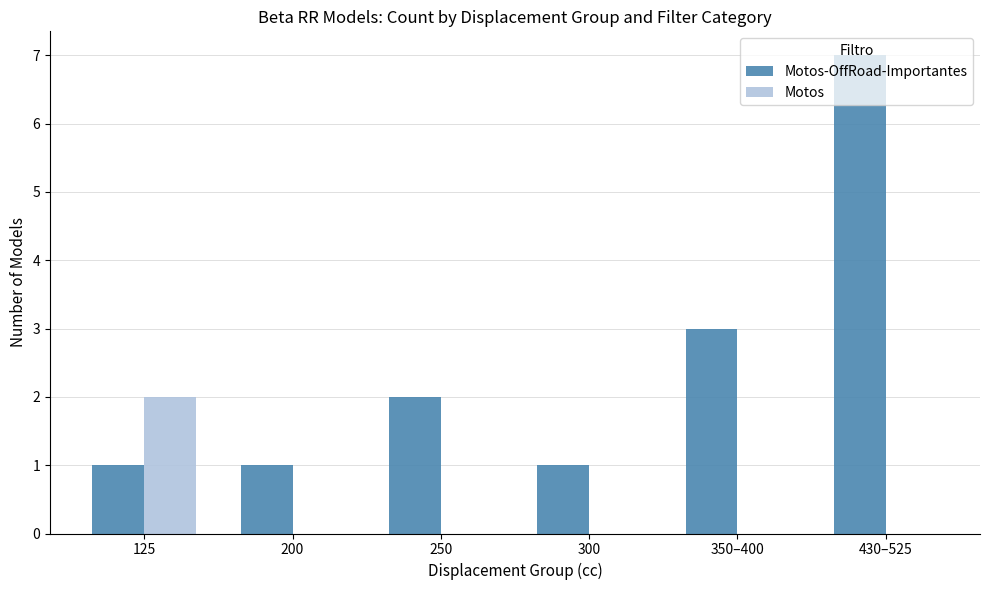

The value of Motos-OffRoad-Importantes at 250 is 2. True or false?

True